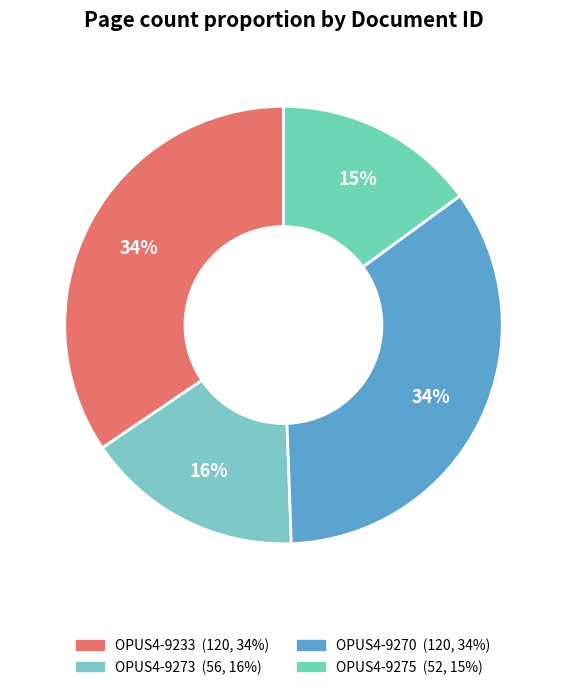

Rank the categories by value from highest to lowest.

OPUS4-9233, OPUS4-9270, OPUS4-9273, OPUS4-9275